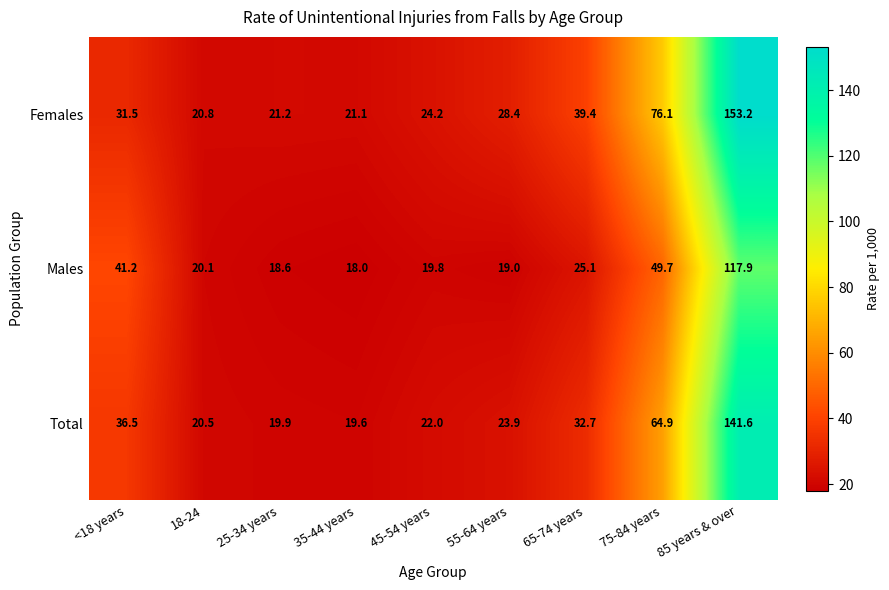

Reading right to left, transcribe all the data shown in this chart.

Females: 85 years & over=153.2	75-84 years=76.1	65-74 years=39.4	55-64 years=28.4	45-54 years=24.2	35-44 years=21.1	25-34 years=21.2	18-24=20.8	<18 years=31.5
Males: 85 years & over=117.9	75-84 years=49.7	65-74 years=25.1	55-64 years=19.0	45-54 years=19.8	35-44 years=18.0	25-34 years=18.6	18-24=20.1	<18 years=41.2
Total: 85 years & over=141.6	75-84 years=64.9	65-74 years=32.7	55-64 years=23.9	45-54 years=22.0	35-44 years=19.6	25-34 years=19.9	18-24=20.5	<18 years=36.5